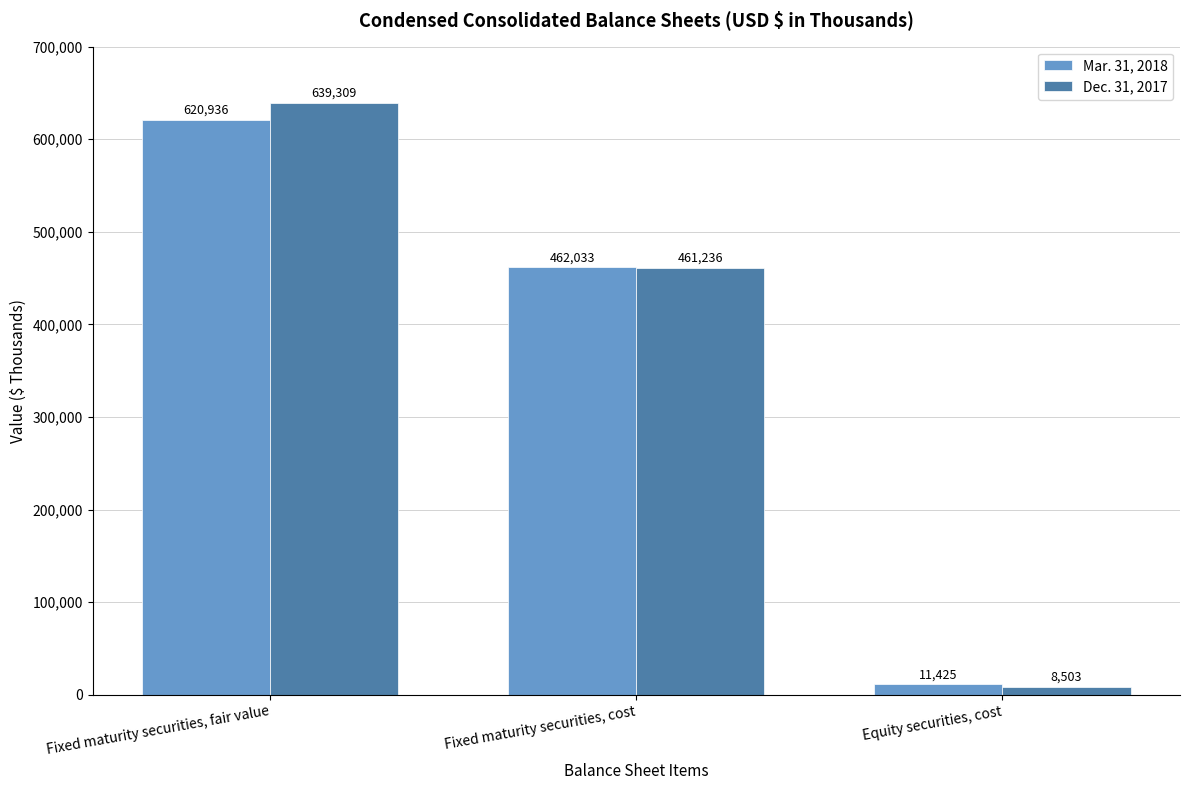

The value of Dec. 31, 2017 at Equity securities, cost is 8503. True or false?

True